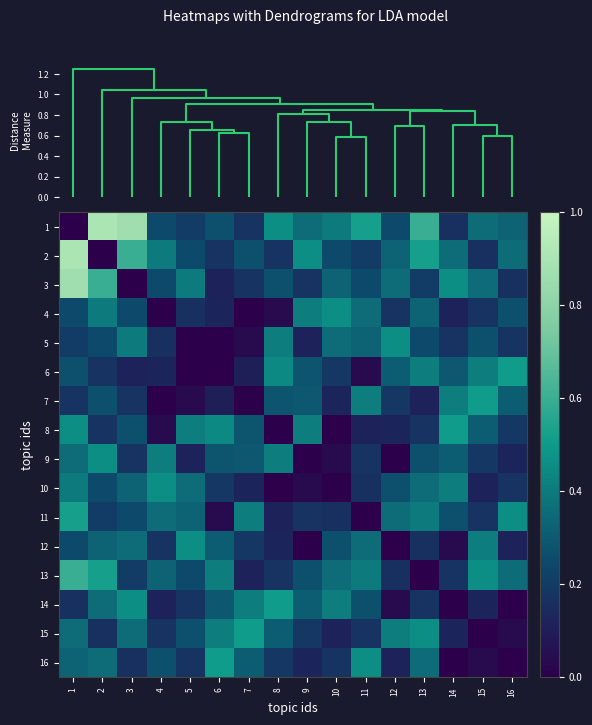

Rank the series at 16 from highest to lowest value.

6, 11, 2, 13, 1, 7, 4, 8, 5, 10, 3, 9, 12, 15, 14, 16